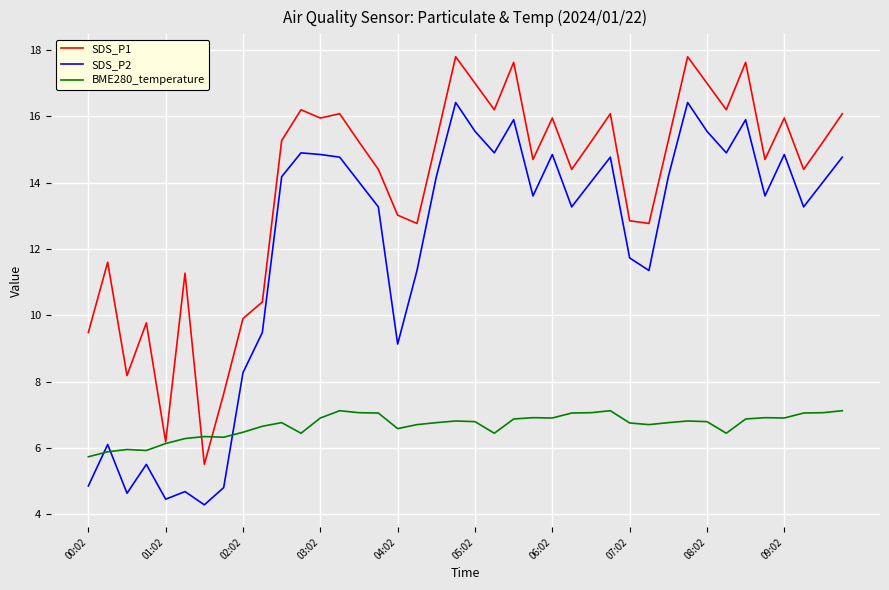

Which series has the largest total across all categories?

SDS_P1